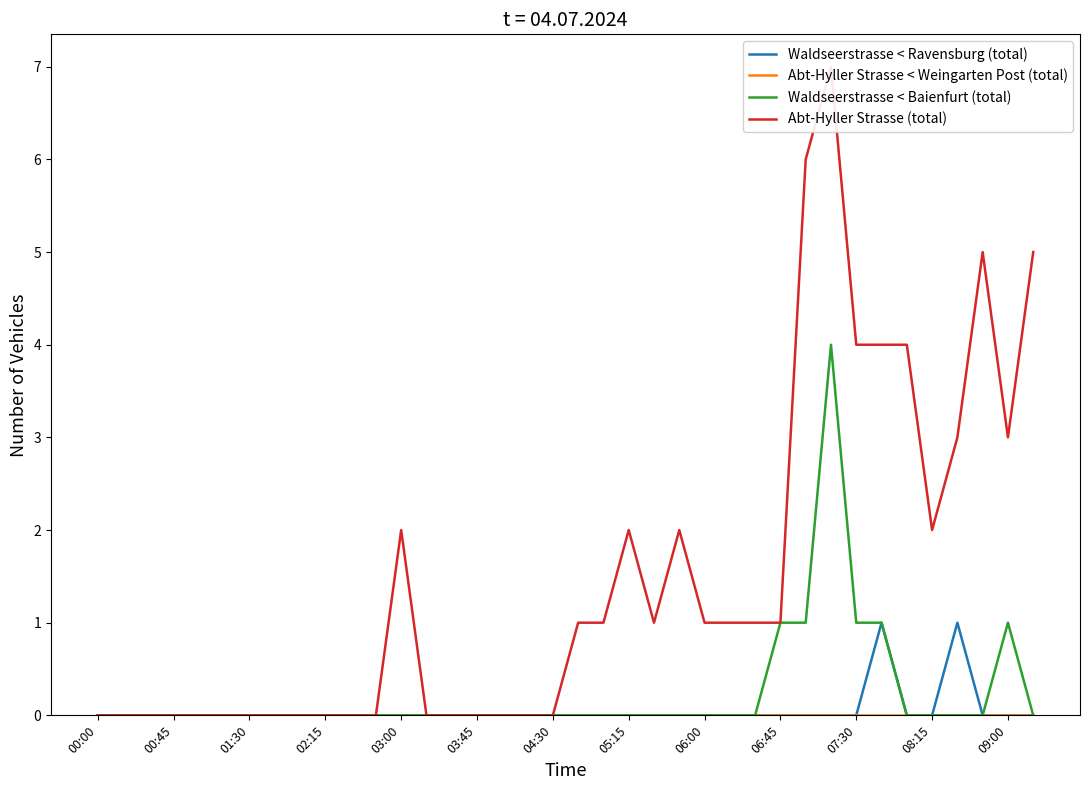

Is the value of Abt-Hyller Strasse < Weingarten Post (total) at 14 greater than the value of Waldseerstrasse < Ravensburg (total) at 03:45?

No